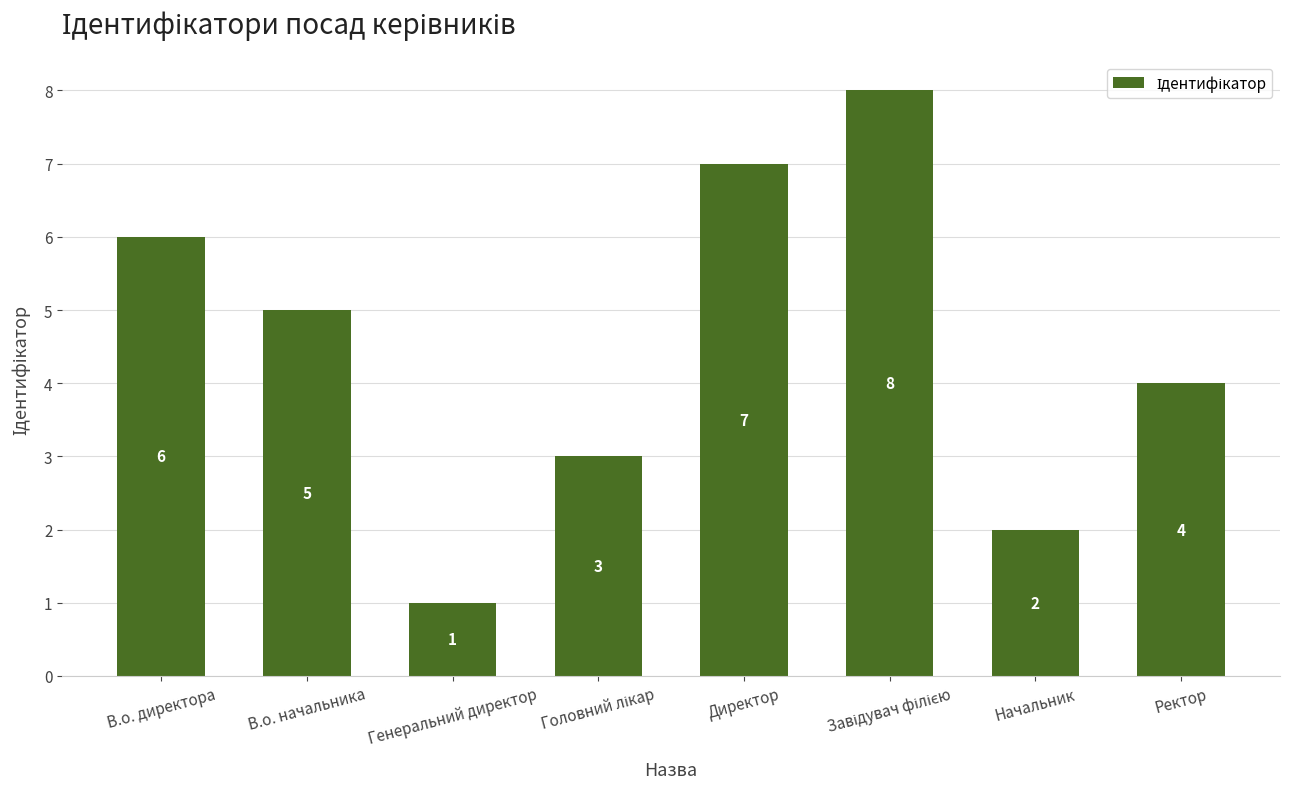

The value at В.о. начальника is 5. True or false?

True